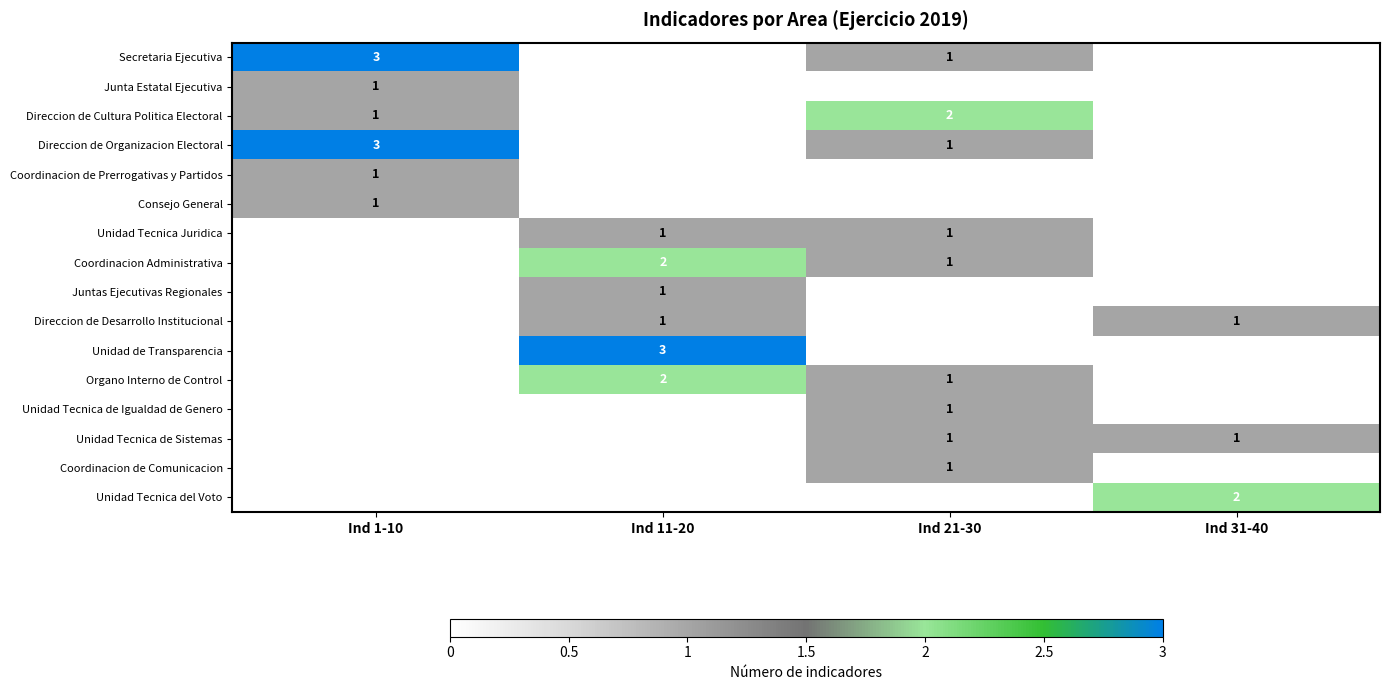

The value of Direccion de Organizacion Electoral at Ind 1-10 is 3. True or false?

True